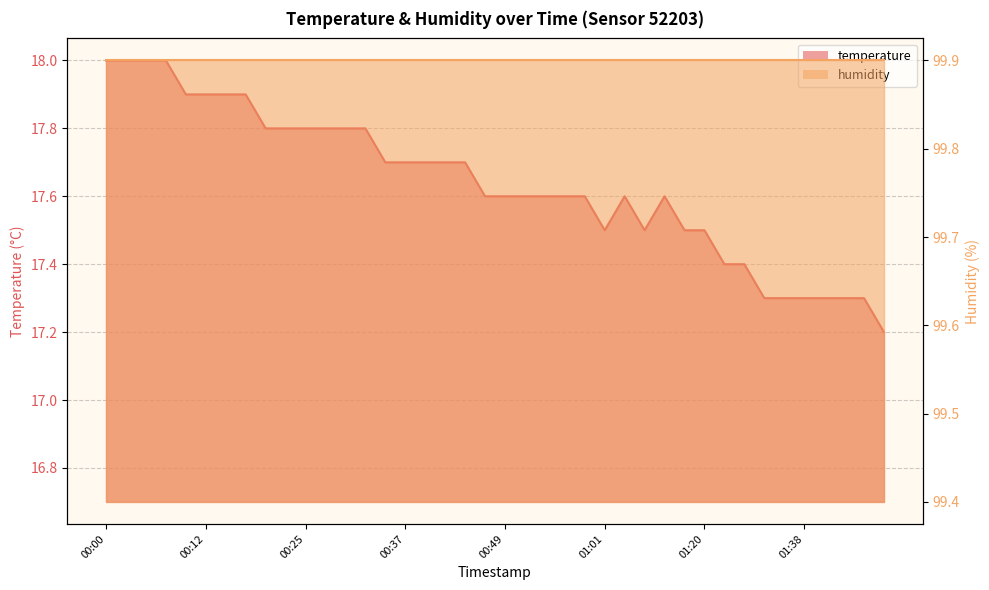

Reading left to right, what are all the values shown in this chart?

18.0	18.0	18.0	18.0	17.9	17.9	17.9	17.9	17.8	17.8	17.8	17.8	17.8	17.8	17.7	17.7	17.7	17.7	17.7	17.6	17.6	17.6	17.6	17.6	17.6	17.5	17.6	17.5	17.6	17.5	17.5	17.4	17.4	17.3	17.3	17.3	17.3	17.3	17.3	17.2